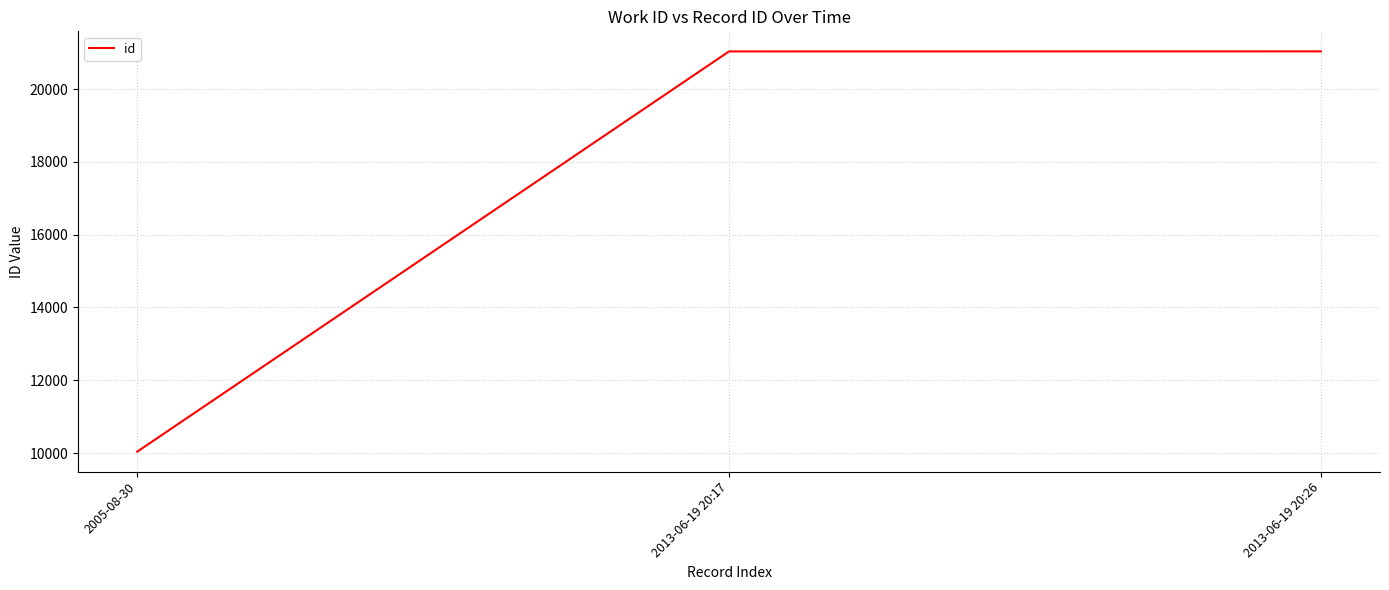

What is the approximate value at 2005-08-30?

10038